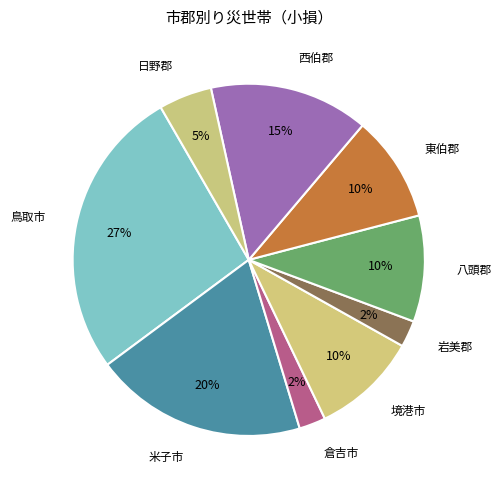

Does 岩美郡 account for over 50% of the chart?

No